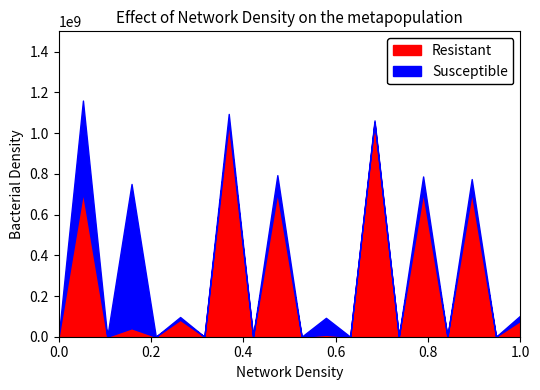

Does the chart have visible grid lines?

No